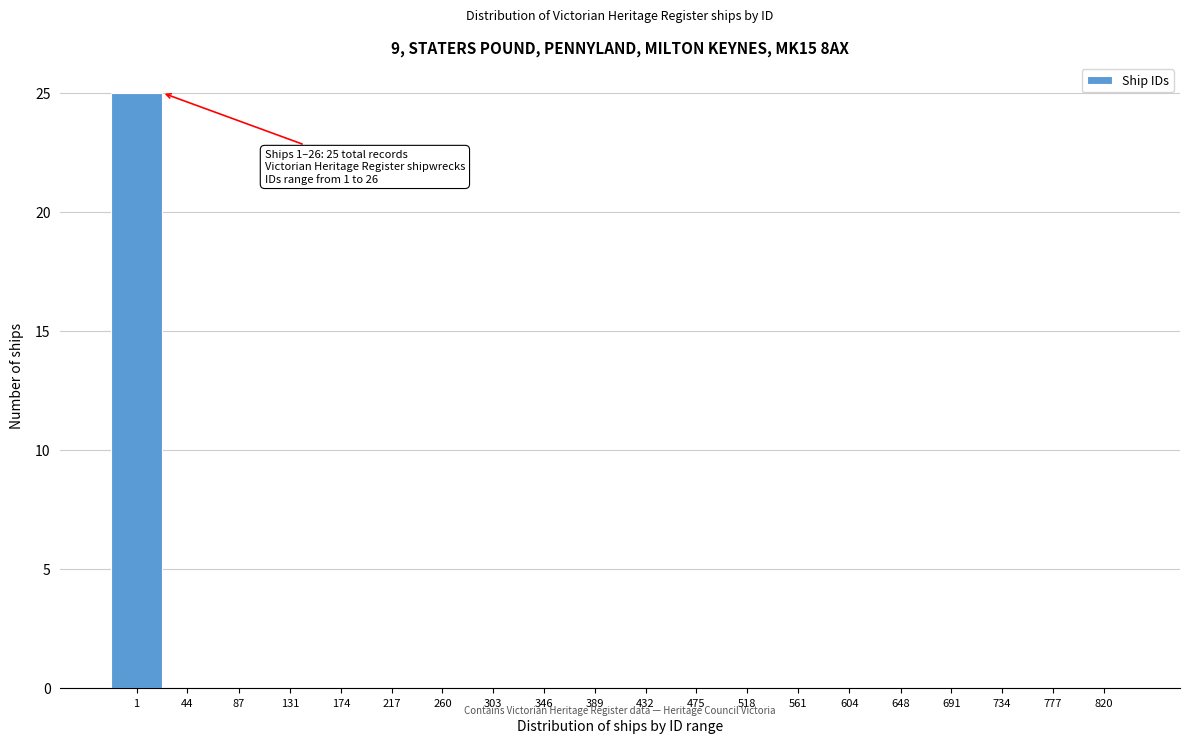

Reading right to left, extract all data points from this chart.

820=0	777=0	734=0	691=0	648=0	604=0	561=0	518=0	475=0	432=0	389=0	346=0	303=0	260=0	217=0	174=0	131=0	87=0	44=0	1=25